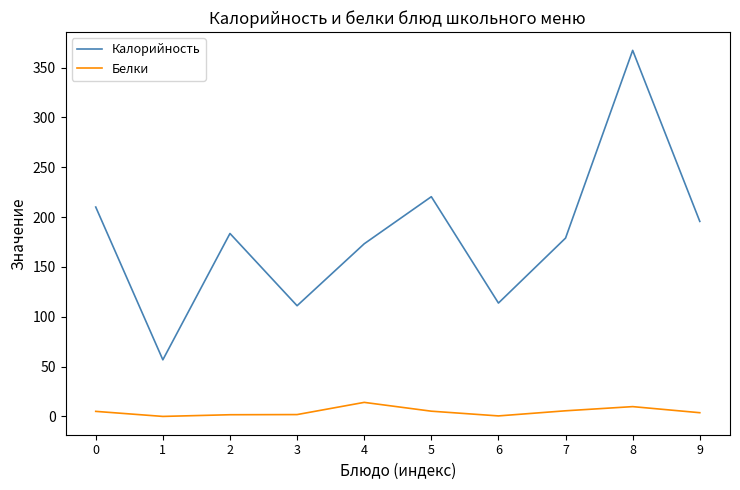

Which series has the largest range (max minus min)?

Калорийность